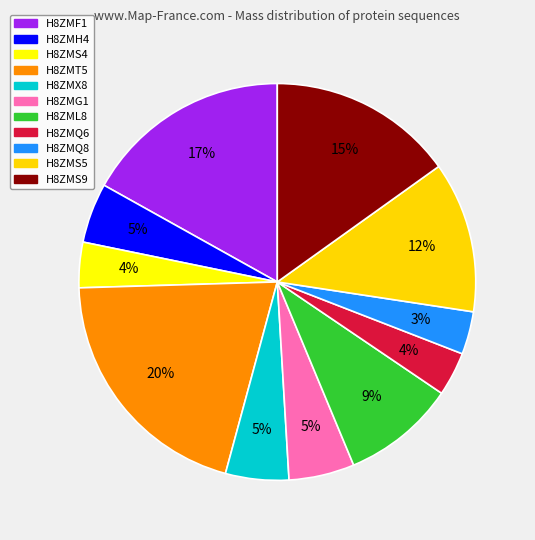

Does any single category account for the majority?

No